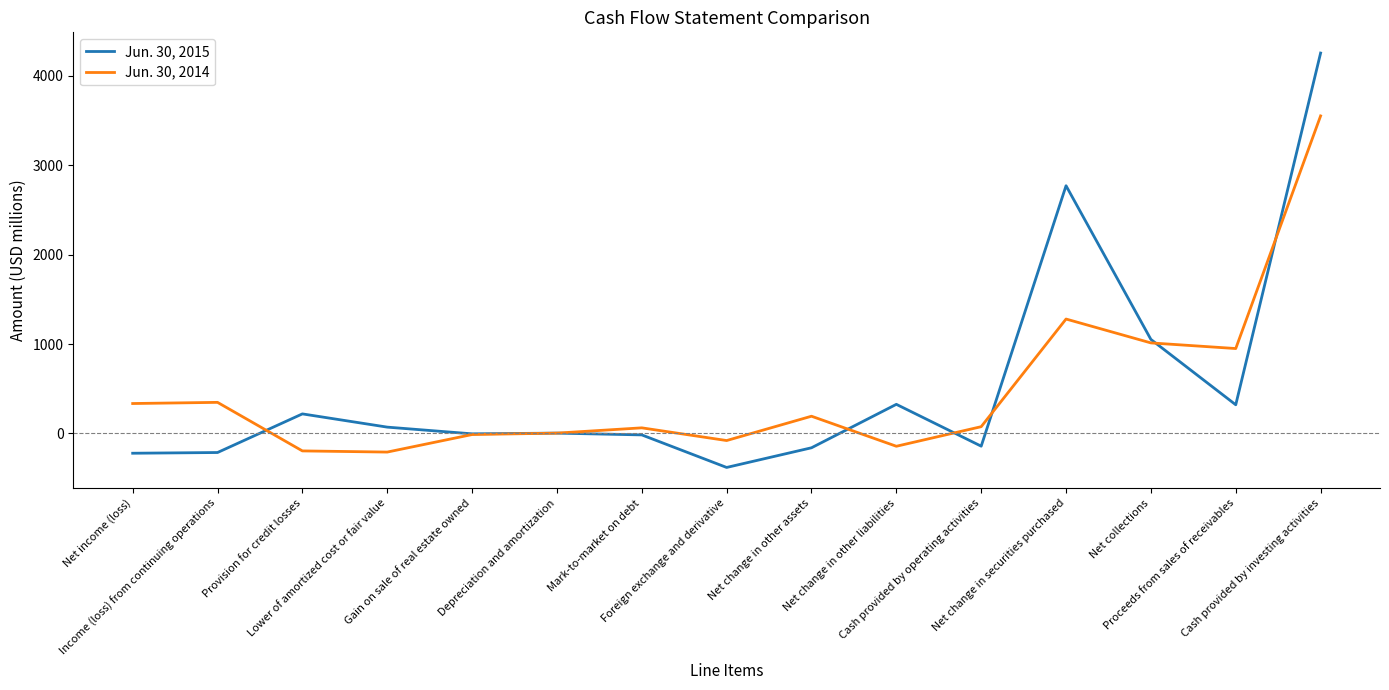

Where does the Jun. 30, 2014 series first go above 76?

Net income (loss)